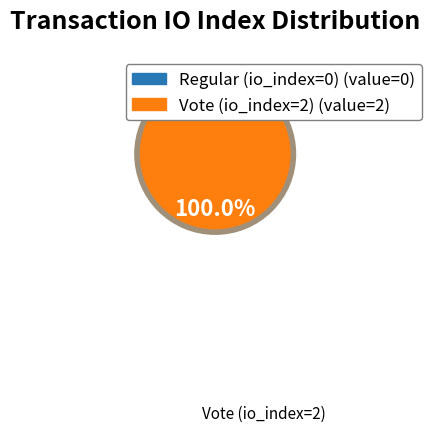

To the nearest percent, what portion does Vote (io_index=2) represent?

100%